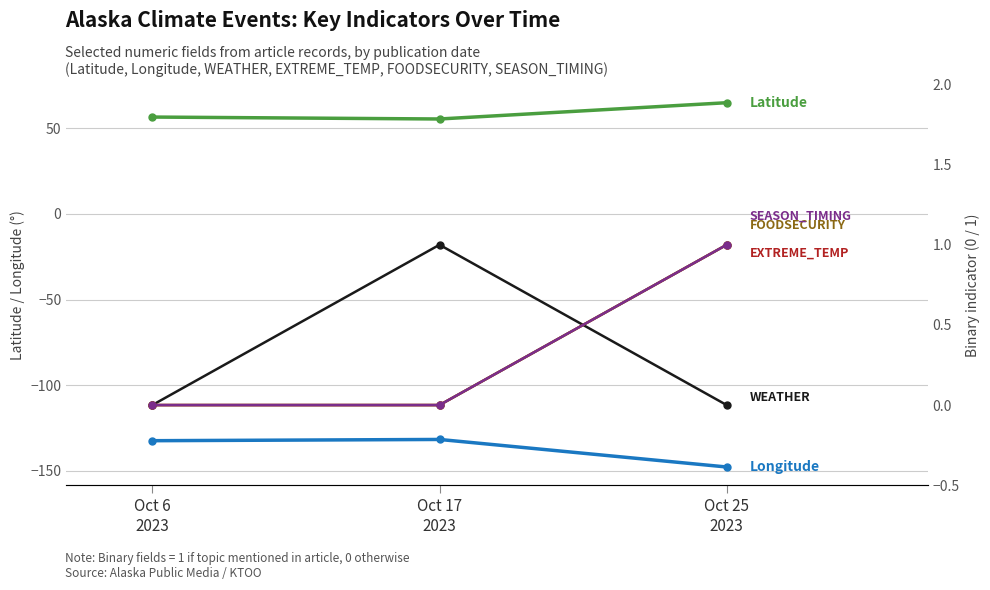

Which series has the widest spread of values?

Longitude